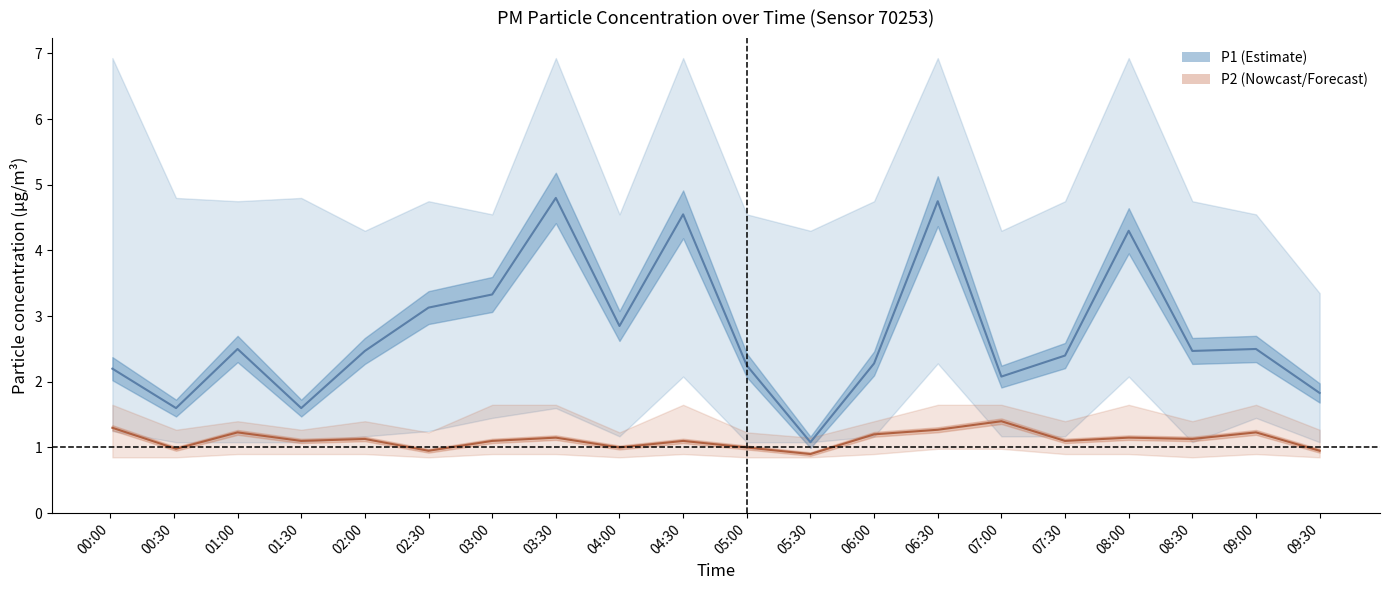

Reading right to left, list all the values displayed in this chart.

P1: 09:30=1.8	09:00=2.5	08:30=2.5	08:00=4.3	07:30=2.4	07:00=2.1	06:30=4.8	06:00=2.3	05:30=1.1	05:00=2.2	04:30=4.5	04:00=2.9	03:30=4.8	03:00=3.3	02:30=3.1	02:00=2.5	01:30=1.6	01:00=2.5	00:31=1.6	00:01=2.2
P1_upper: 09:30=3.4	09:00=4.5	08:30=4.8	08:00=6.9	07:30=4.8	07:00=4.3	06:30=6.9	06:00=4.8	05:30=4.3	05:00=4.5	04:30=6.9	04:00=4.5	03:30=6.9	03:00=4.5	02:30=4.8	02:00=4.3	01:30=4.8	01:00=4.8	00:31=4.8	00:01=6.9
P1_lower: 09:30=1.1	09:00=1.4	08:30=1.1	08:00=2.1	07:30=1.2	07:00=1.2	06:30=2.3	06:00=1.2	05:30=1.1	05:00=1.1	04:30=2.1	04:00=1.2	03:30=1.6	03:00=1.4	02:30=1.2	02:00=1.2	01:30=1.1	01:00=1.1	00:31=1.1	00:01=1.2
P2: 09:30=0.9	09:00=1.2	08:30=1.1	08:00=1.1	07:30=1.1	07:00=1.4	06:30=1.3	06:00=1.2	05:30=0.9	05:00=1.0	04:30=1.1	04:00=1.0	03:30=1.1	03:00=1.1	02:30=0.9	02:00=1.1	01:30=1.1	01:00=1.2	00:31=1.0	00:01=1.3
P2_upper: 09:30=1.3	09:00=1.6	08:30=1.4	08:00=1.6	07:30=1.4	07:00=1.6	06:30=1.6	06:00=1.4	05:30=1.1	05:00=1.2	04:30=1.6	04:00=1.2	03:30=1.6	03:00=1.6	02:30=1.2	02:00=1.4	01:30=1.3	01:00=1.4	00:31=1.3	00:01=1.6
P2_lower: 09:30=0.8	09:00=0.9	08:30=0.8	08:00=0.9	07:30=0.9	07:00=1.0	06:30=1.0	06:00=0.9	05:30=0.8	05:00=0.8	04:30=0.9	04:00=0.8	03:30=0.9	03:00=0.9	02:30=0.8	02:00=0.9	01:30=0.9	01:00=0.9	00:31=0.8	00:01=0.8